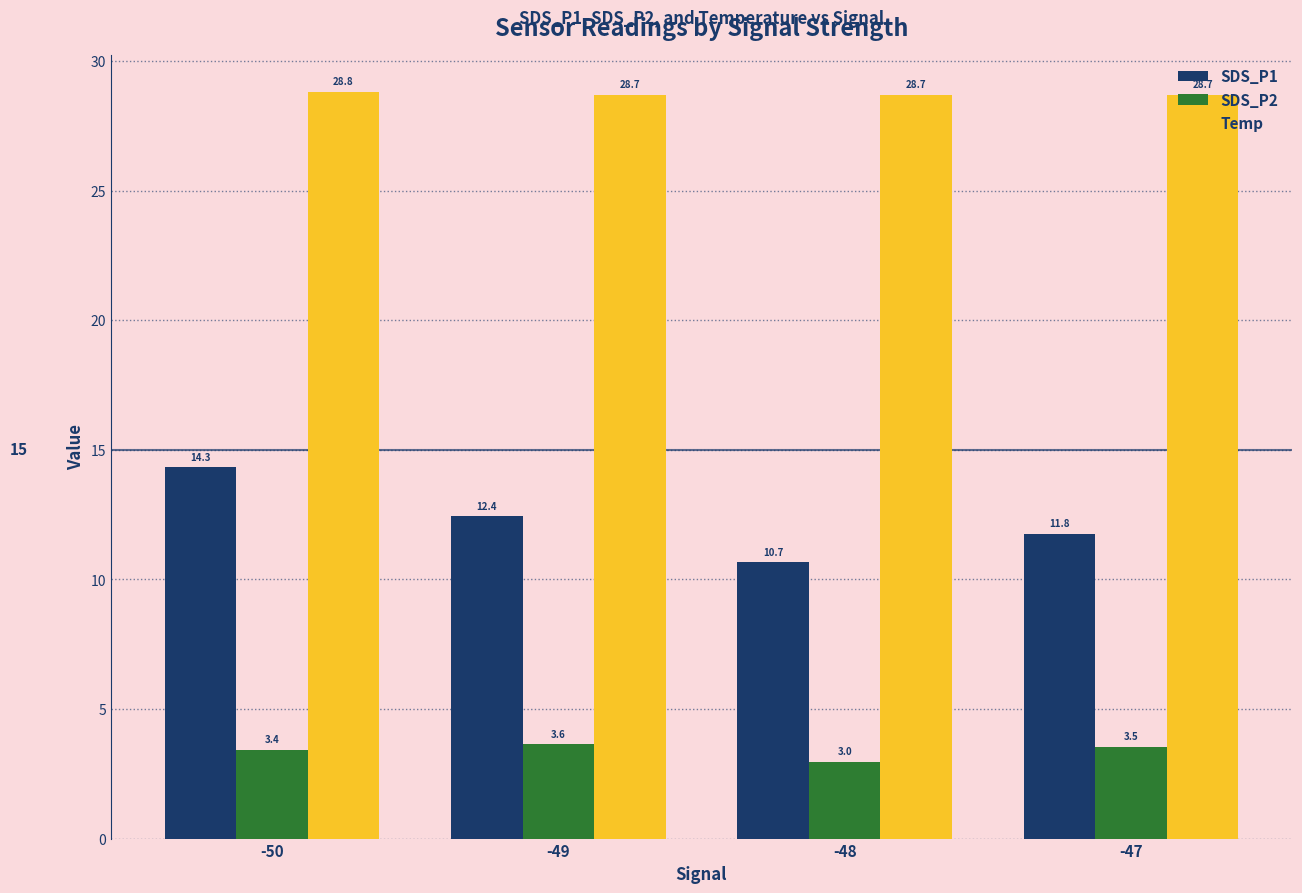

What is the sum of all SDS_P2 values?

13.6